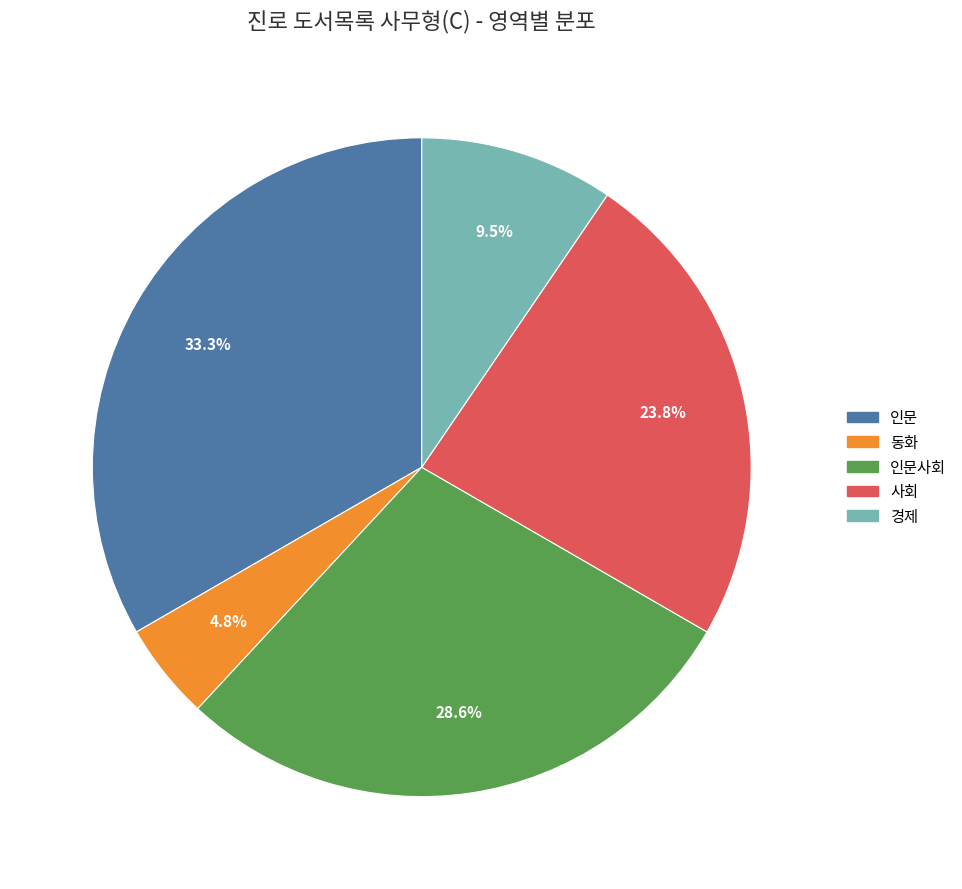

Is there any slice that represents more than half of the pie?

No